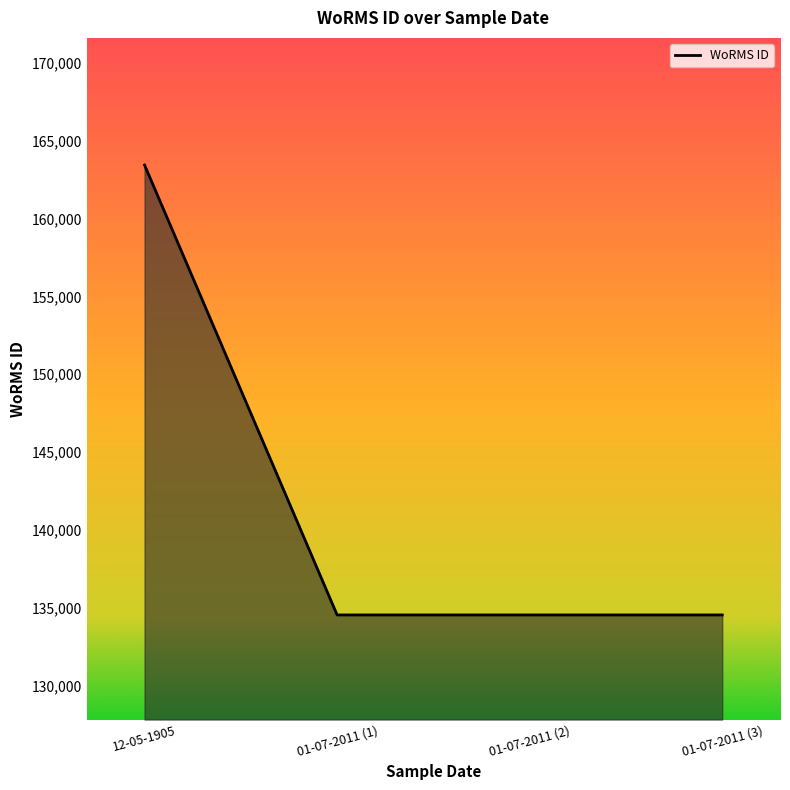

Which category has the highest value across all series?

12-05-1905